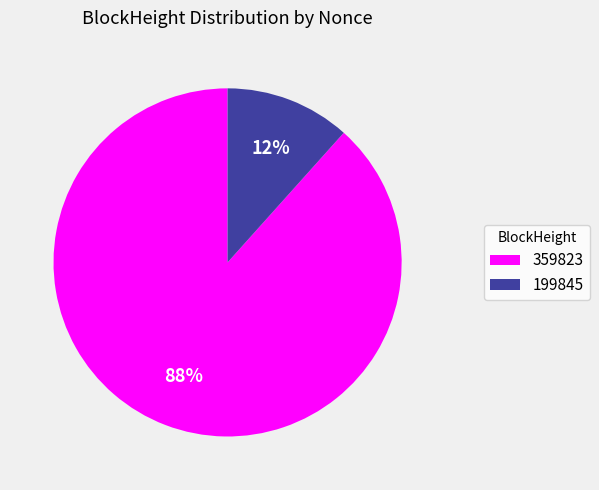

What percentage is the 199845 slice, to the nearest percent?

12%